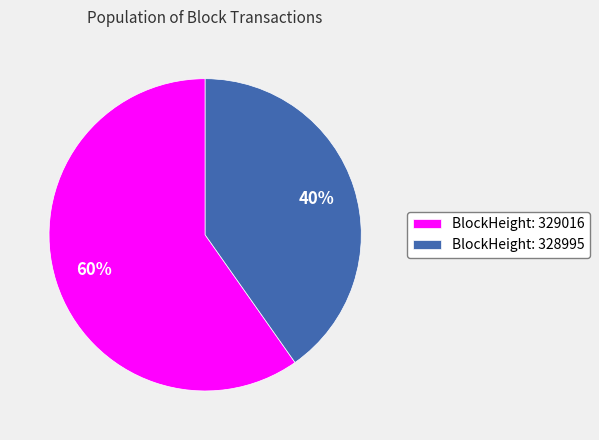

Do BlockHeight: 328995 and BlockHeight: 329016 together represent more than half of the pie?

Yes